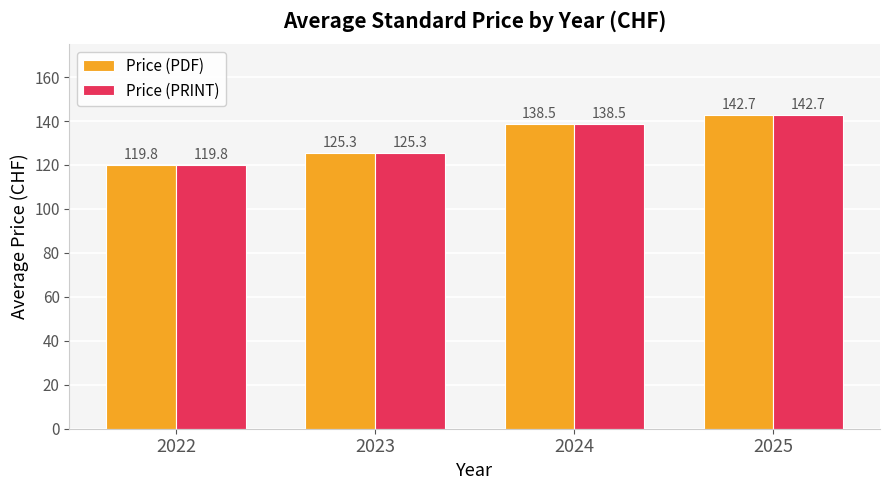

At how many categories does at least one series exceed 121?

3